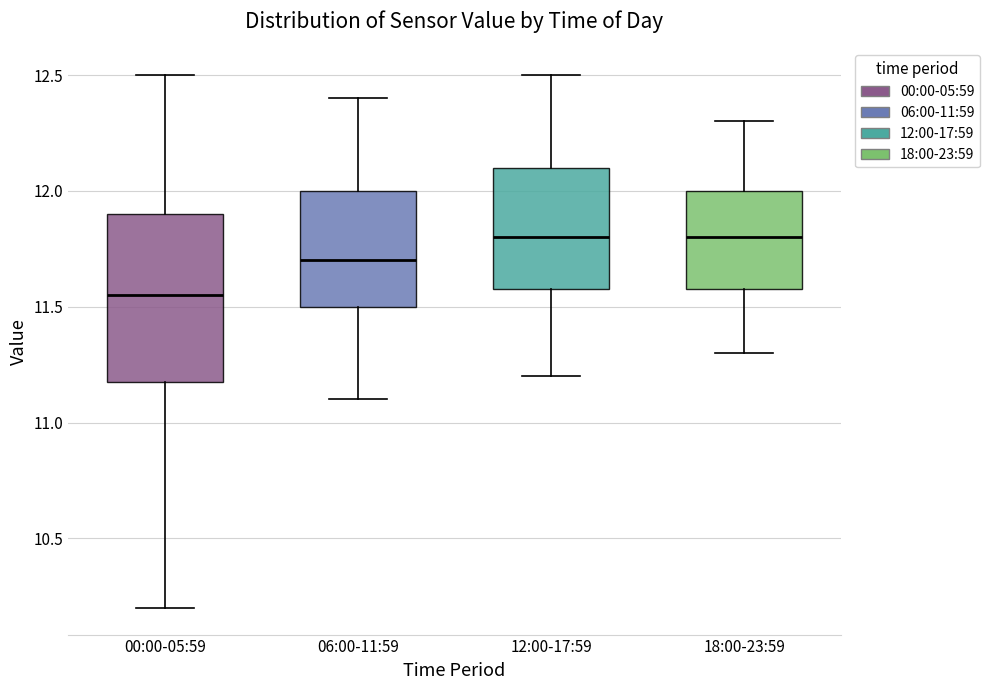

Reading left to right, transcribe this box plot: for each box, give where its median line is, the range the box spans, and where its two whiskers end, as read against the y-axis. The values are not printed on the chart, so give them approximately, as read against the axis.

00:00-05:59: median 11.55, box 11.20 to 11.90, whiskers 10.20 to 12.50
06:00-11:59: median 11.70, box 11.50 to 12.00, whiskers 11.10 to 12.40
12:00-17:59: median 11.80, box 11.60 to 12.10, whiskers 11.20 to 12.50
18:00-23:59: median 11.80, box 11.60 to 12.00, whiskers 11.30 to 12.30